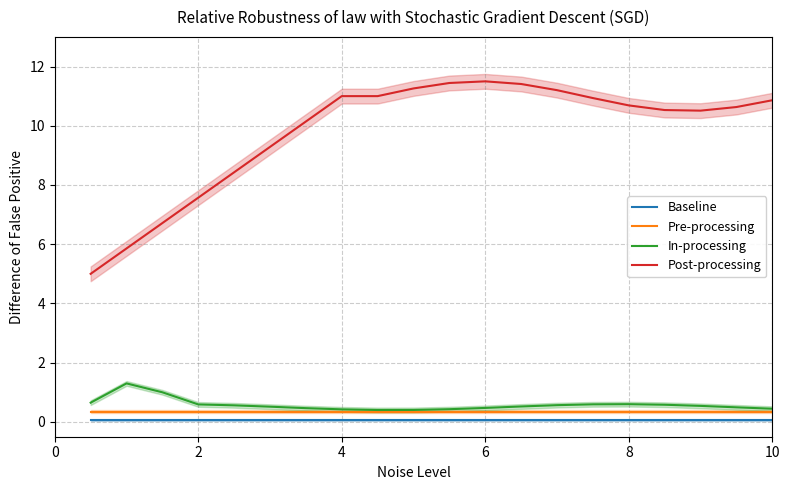

What is the minimum value shown in the chart?

0.1